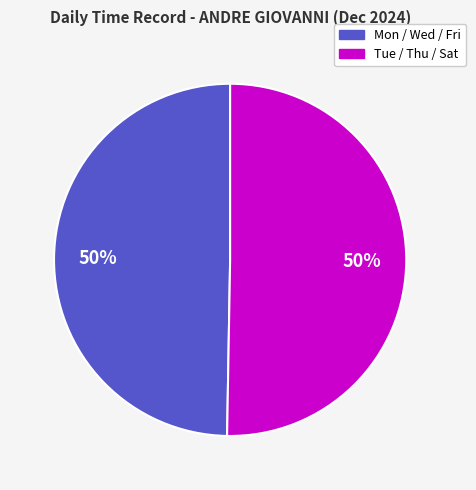

To the nearest percent, what is the average slice percentage?

50%